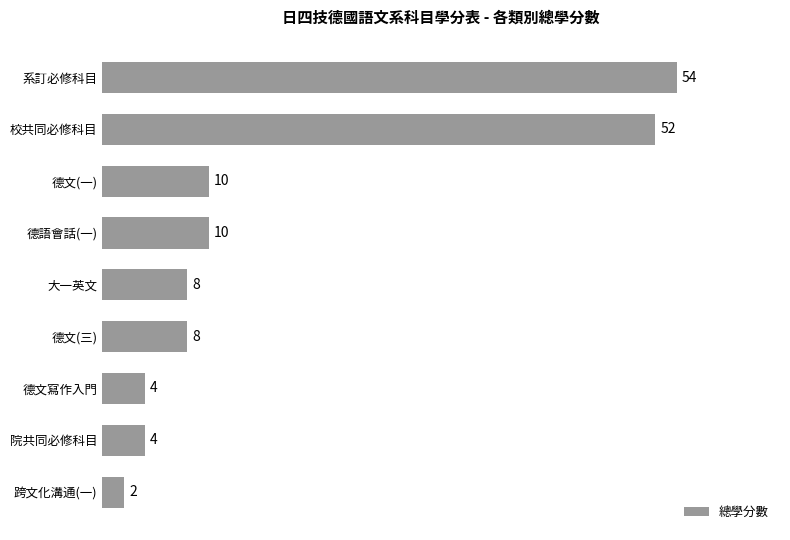

What is the difference between the values at 校共同必修科目 and 院共同必修科目?

48